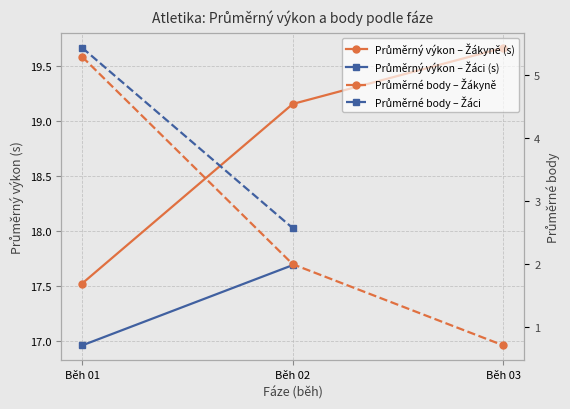

What is the difference between the maximum and minimum values?

4.6